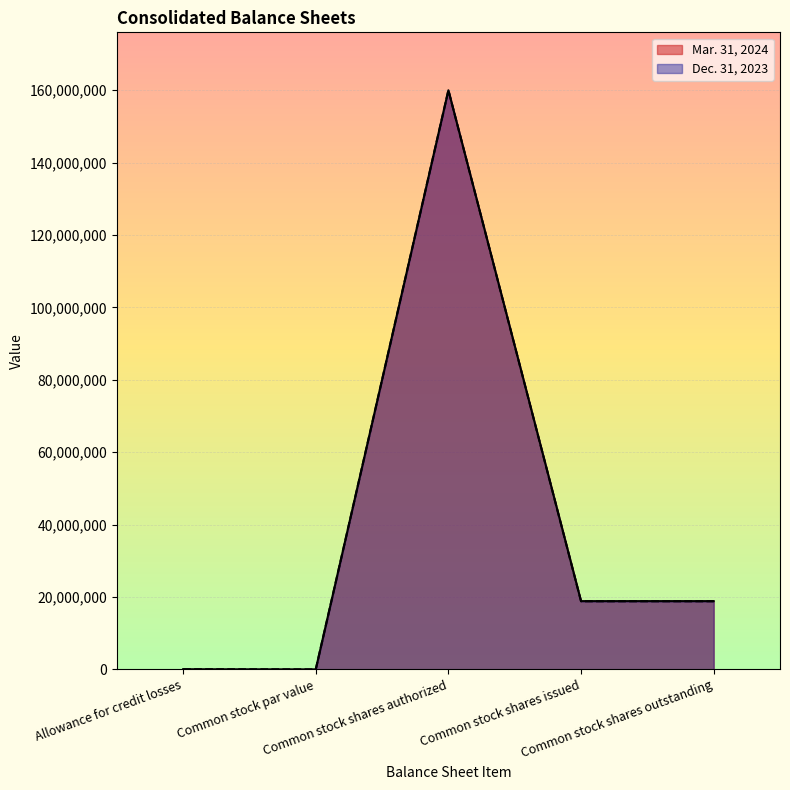

Does the chart display data point markers on the line(s)?

No